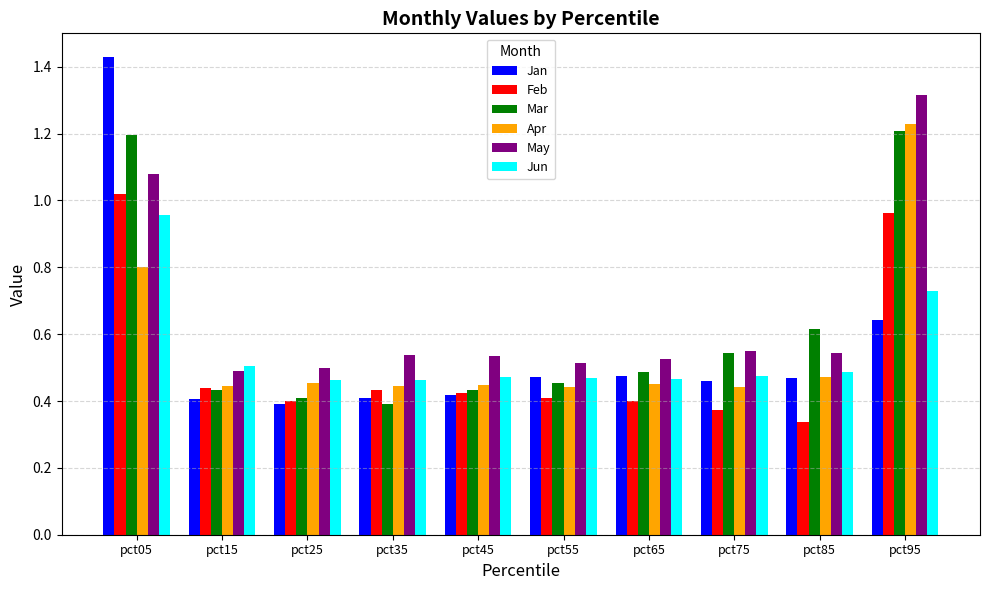

Is it true that Apr equals 0.4 at pct45?

True